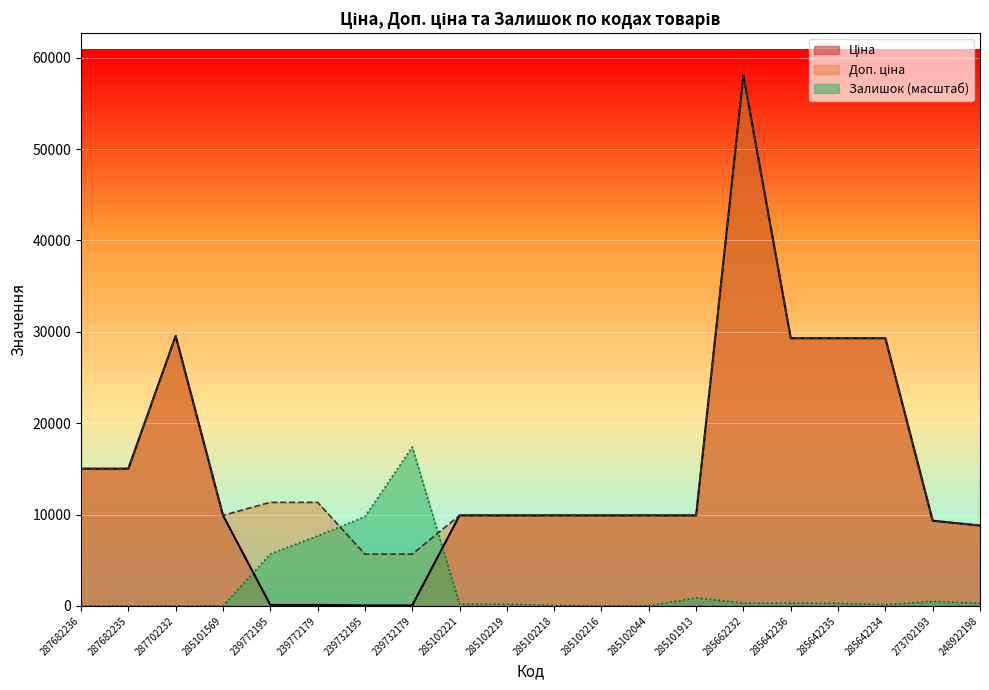

How many distinct data groups are displayed?

3